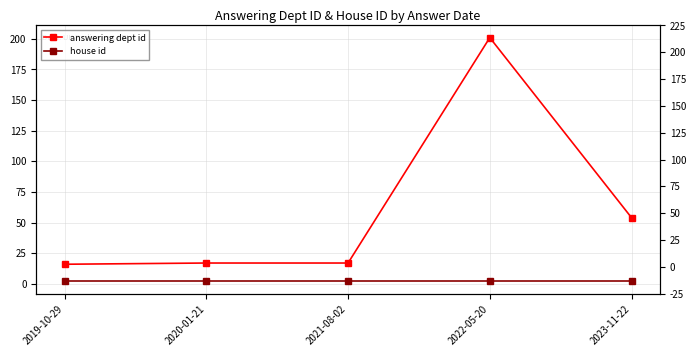

The value of answering dept id at 2022-05-20 is 201. True or false?

True